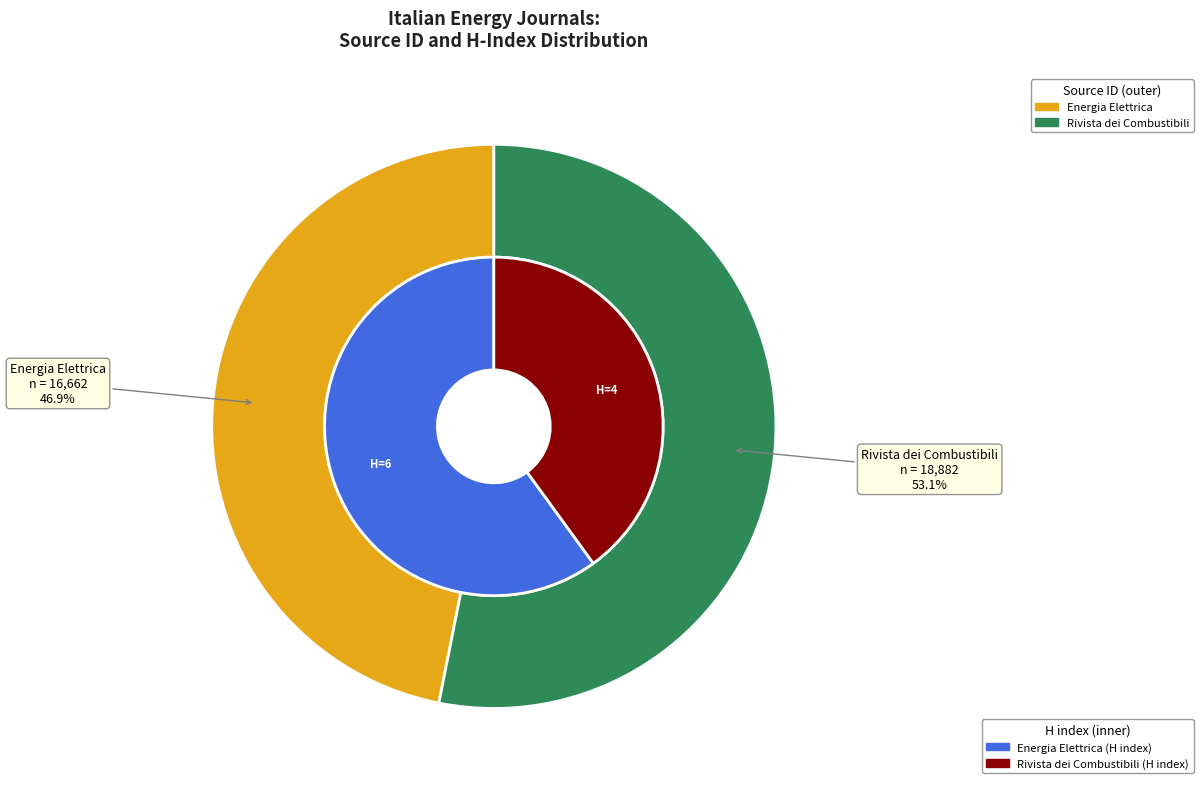

Is the sum of Energia Elettrica and Rivista dei Combustibili greater than half?

Yes